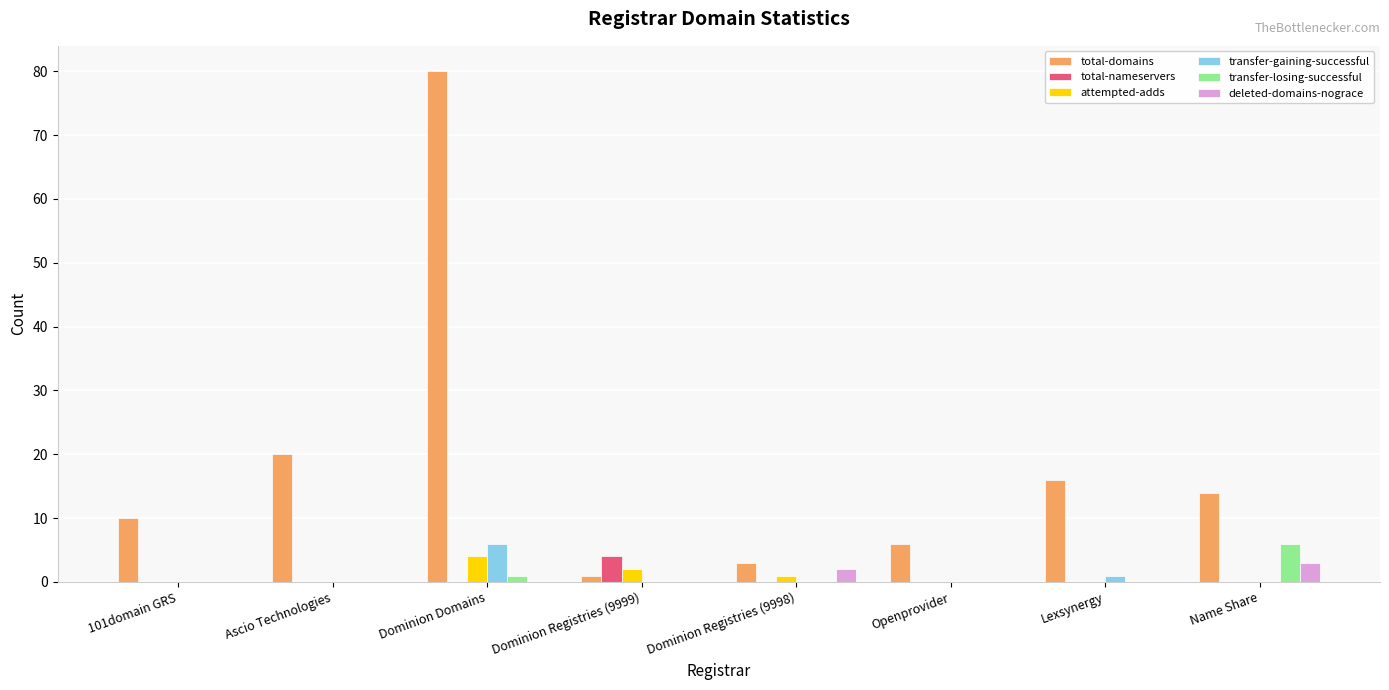

What is the greatest value displayed?

80